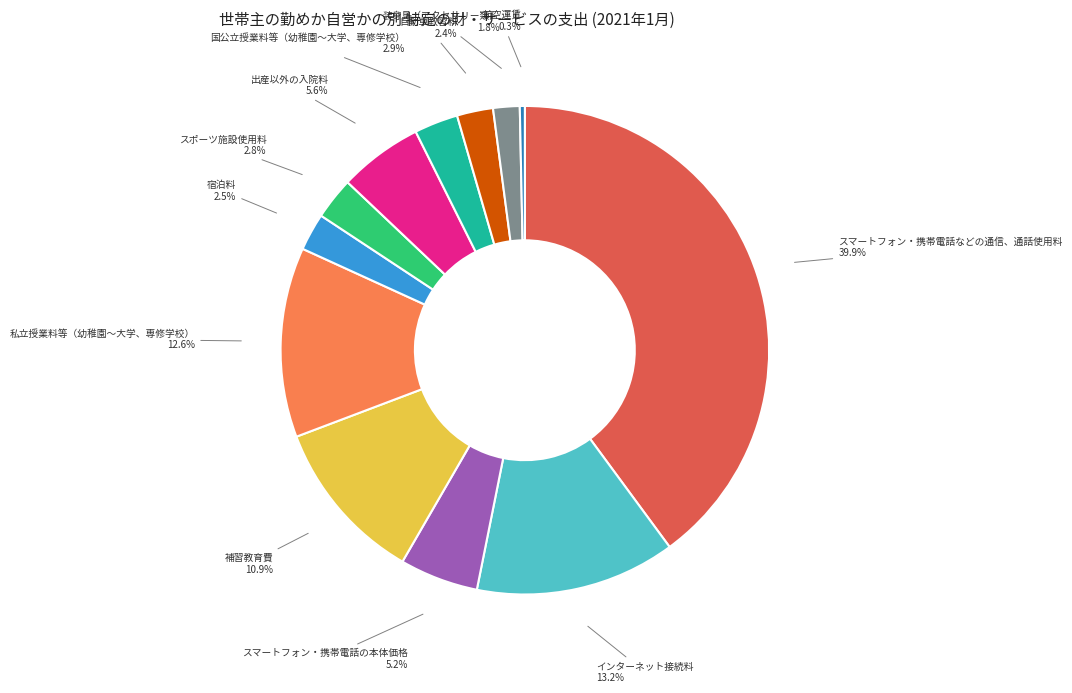

What is the largest slice in the pie chart?

スマートフォン・携帯電話などの通信、通話使用料